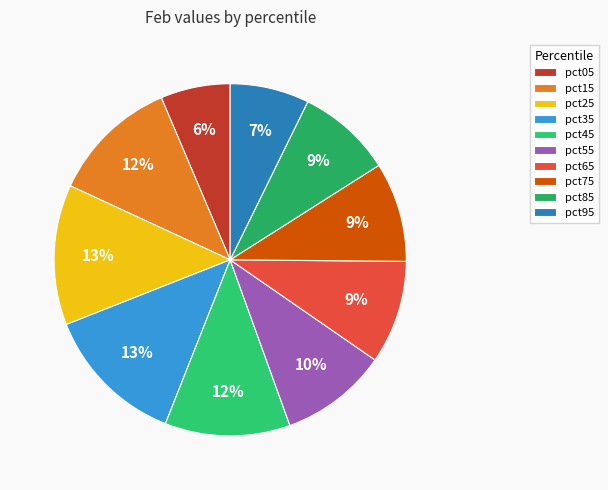

What percentage is NOT represented by pct35?

87.0%